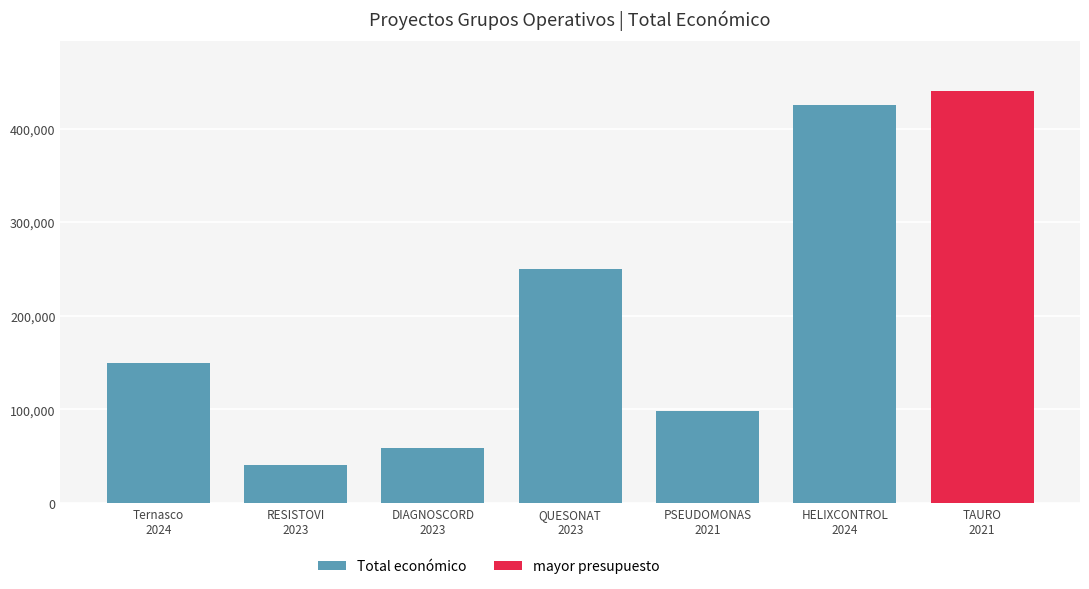

Are the bars horizontal?

No